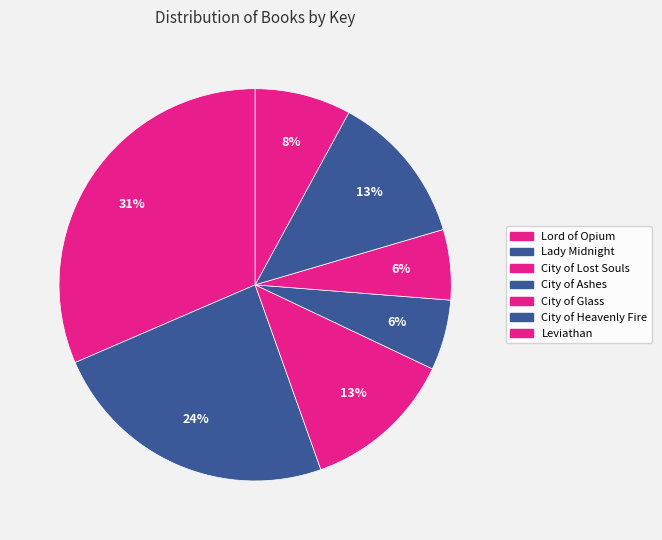

How many segments does this pie chart have?

7